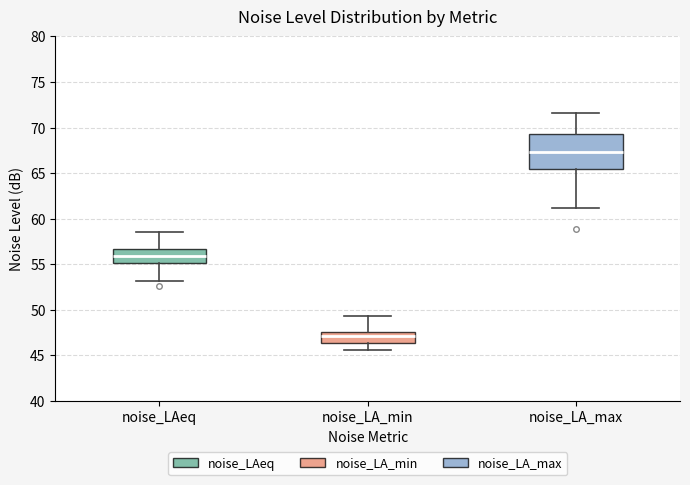

Reading left to right, transcribe this box plot: for each box, give where its median line is, the range the box spans, and where its two whiskers end, as read against the y-axis. The values are not printed on the chart, so give them approximately, as read against the axis.

noise_LAeq: median 56.0, box 55.0 to 56.5, whiskers 53.0 to 58.5
noise_LA_min: median 47.0, box 46.5 to 47.5, whiskers 45.5 to 49.5
noise_LA_max: median 67.5, box 65.5 to 69.5, whiskers 61.0 to 71.5